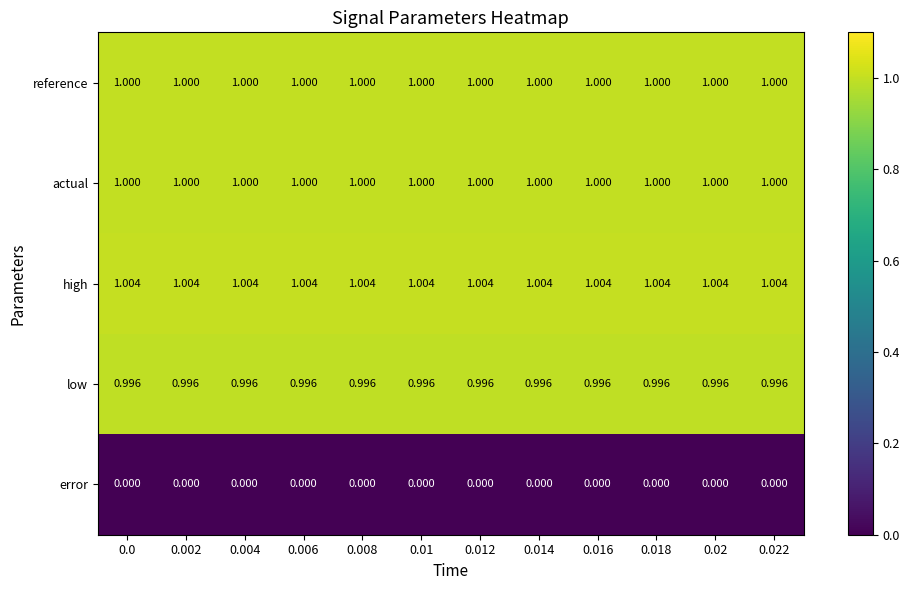

Is the value of low at 0.016 greater than the value of error at 0.018?

Yes